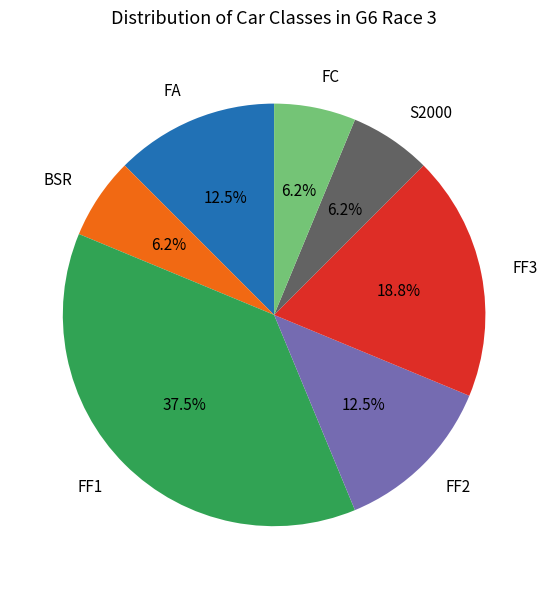

Count the number of slices in the pie.

7